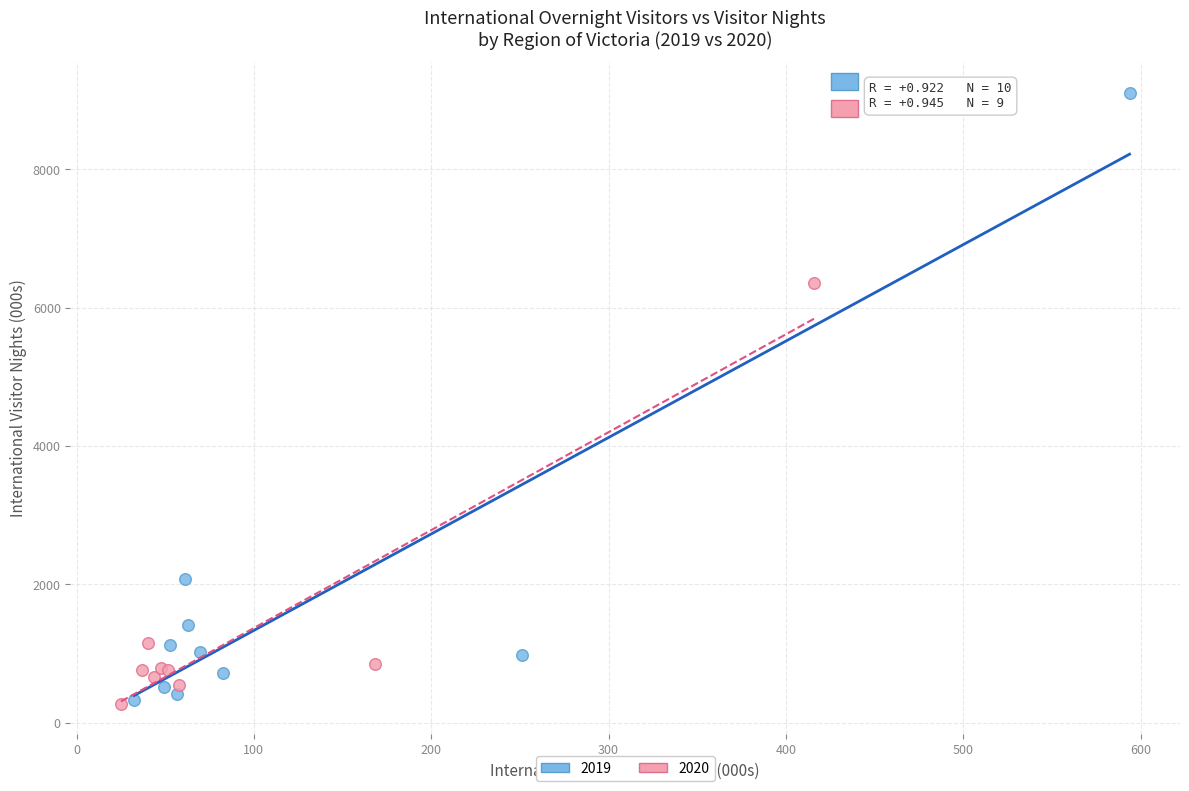

Which series has the largest Y range (max minus min)?

2019